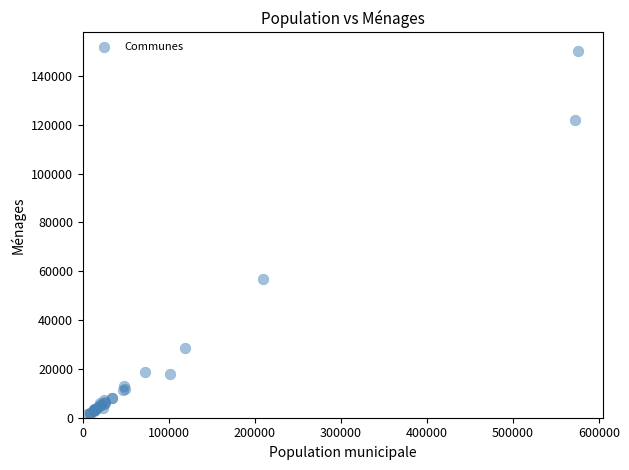

What Y value in the scatter plot is closest to 75877?

56987